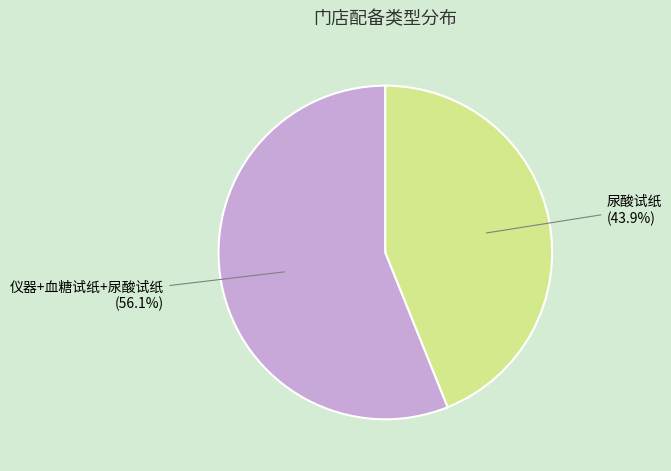

Is there any slice that represents more than half of the pie?

Yes